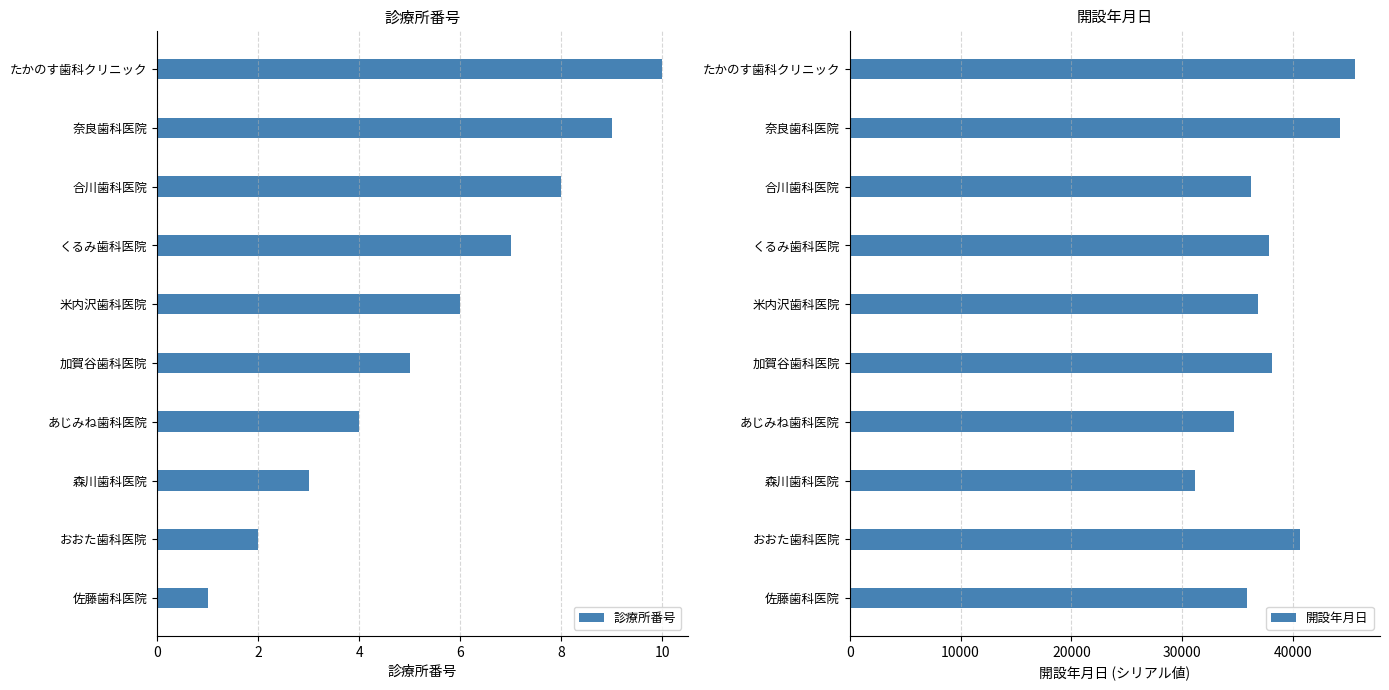

What are all the series names shown in the legend?

診療所番号, 開設年月日